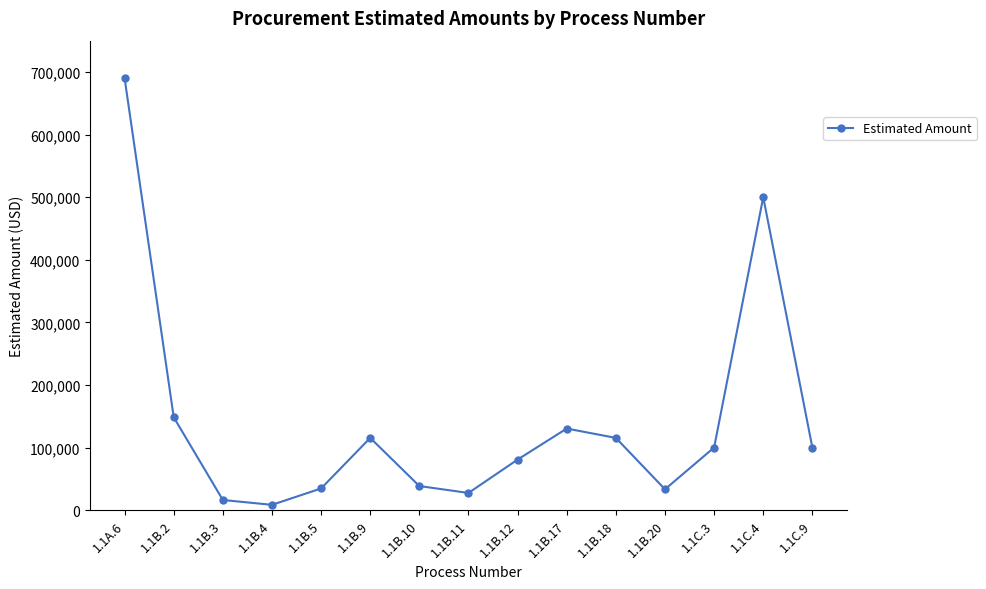

True or false: the data has more than 1 interior local peaks.

True